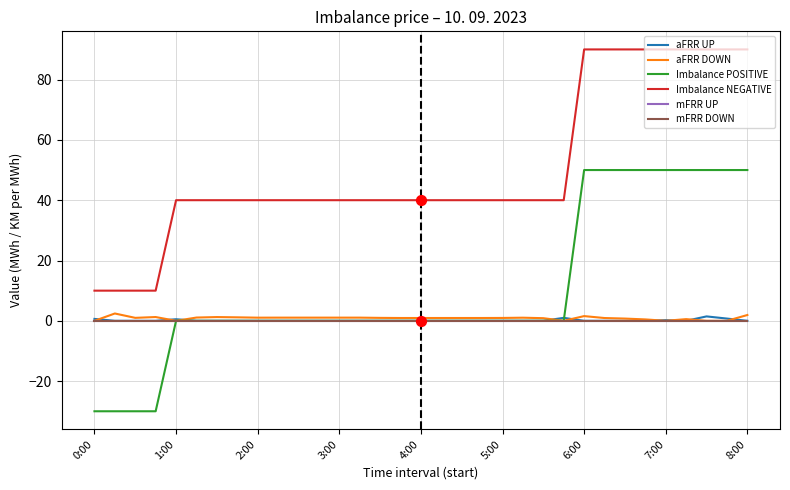

At which category is the sum across all series the highest?

8:00